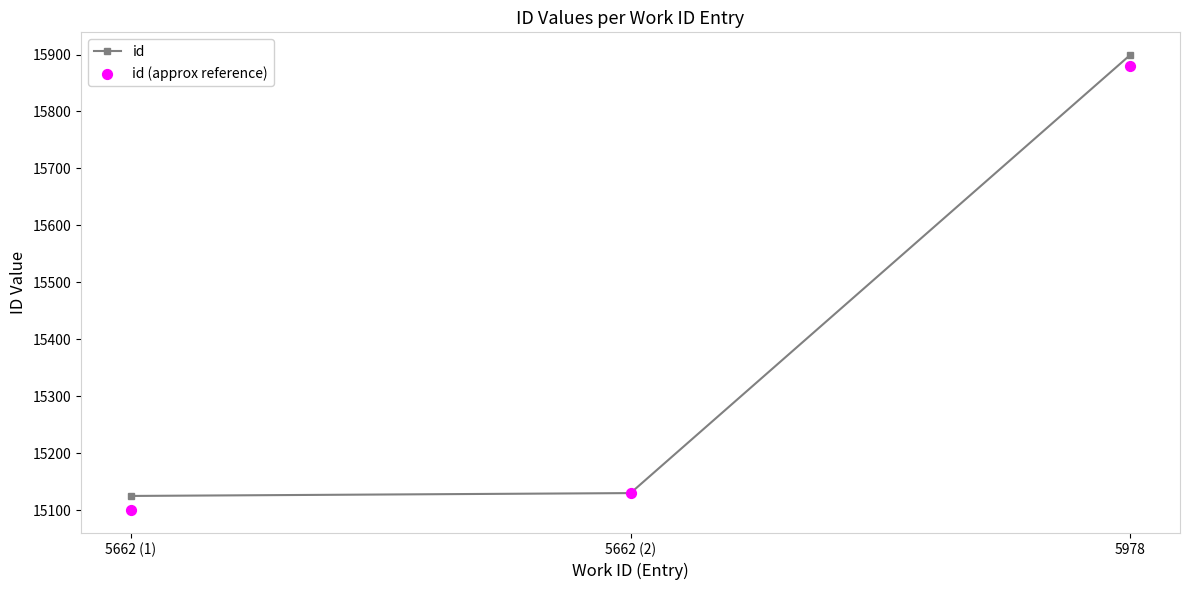

Which series has the widest spread of Y values?

id (approx reference)